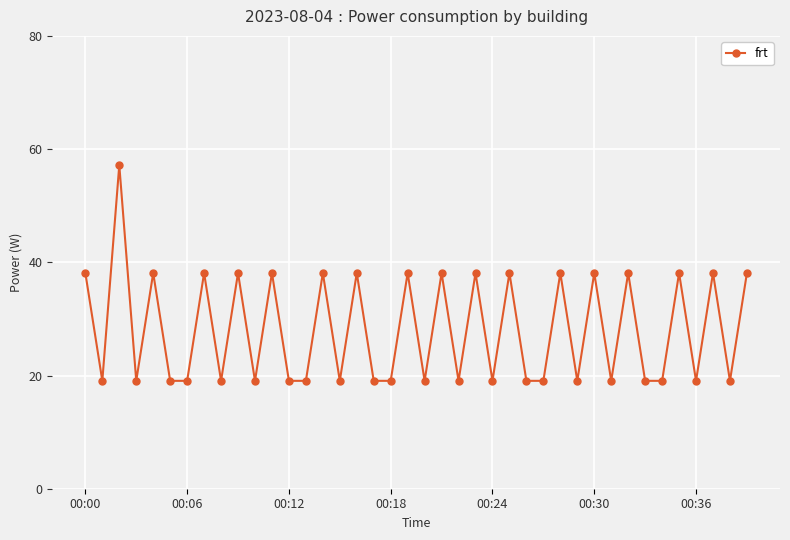

What is the sum of all values?

1124.4